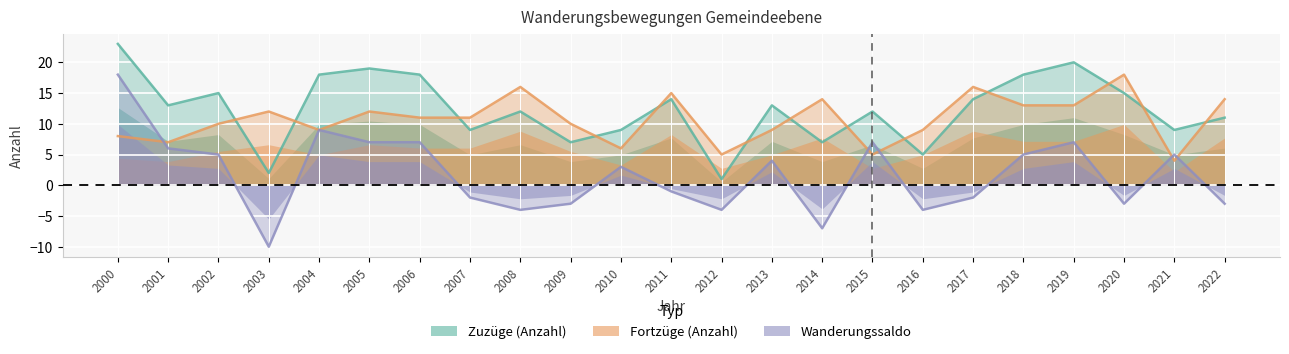

In Wanderungssaldo, how many points are lower than both neighbors (excluding endpoints)?

6